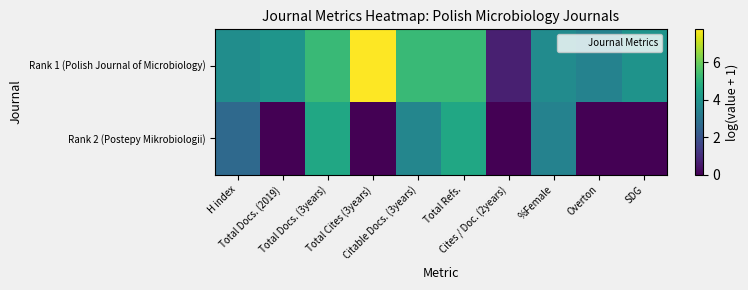

Reading left to right, what are all the values shown in this chart?

Rank 1 (Polish Journal of Microbiology): H index=3.8	Total Docs. (2019)=4.0	Total Docs. (3years)=5.2	Total Cites (3years)=7.7	Citable Docs. (3years)=5.2	Total Refs.=5.2	Cites / Doc. (2years)=0.7	%Female=3.7	Overton=3.4	SDG=4.0
Rank 2 (Postepy Mikrobiologii): H index=2.6	Total Docs. (2019)=0.0	Total Docs. (3years)=4.6	Total Cites (3years)=0.0	Citable Docs. (3years)=3.6	Total Refs.=4.6	Cites / Doc. (2years)=0.0	%Female=3.4	Overton=0.0	SDG=0.0